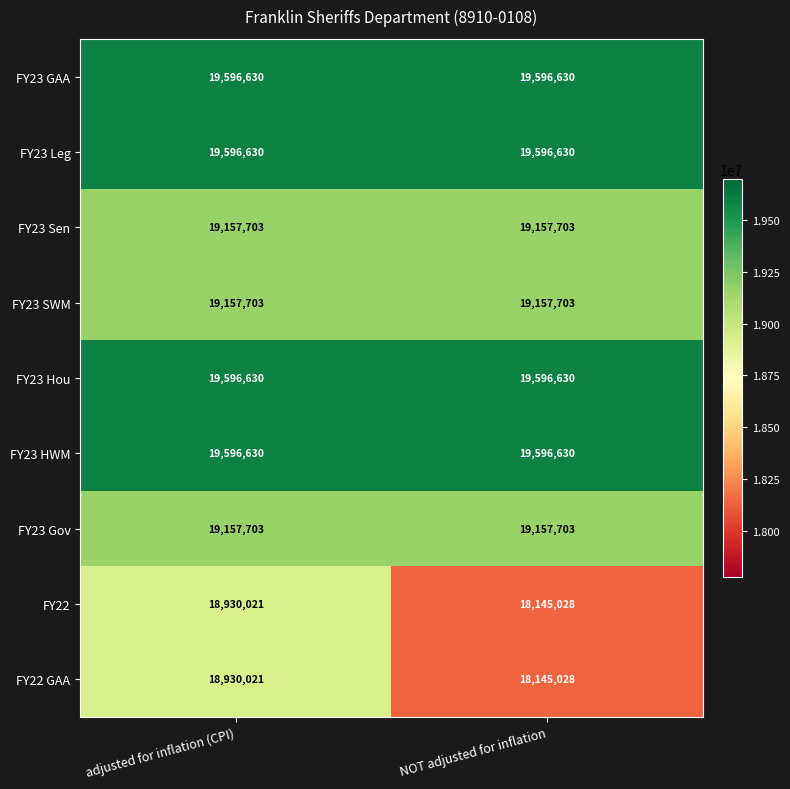

Reading left to right, transcribe all the data shown in this chart.

FY23 GAA: adjusted for inflation (CPI)=19596630	NOT adjusted for inflation=19596630
FY23 Leg: adjusted for inflation (CPI)=19596630	NOT adjusted for inflation=19596630
FY23 Sen: adjusted for inflation (CPI)=19157703	NOT adjusted for inflation=19157703
FY23 SWM: adjusted for inflation (CPI)=19157703	NOT adjusted for inflation=19157703
FY23 Hou: adjusted for inflation (CPI)=19596630	NOT adjusted for inflation=19596630
FY23 HWM: adjusted for inflation (CPI)=19596630	NOT adjusted for inflation=19596630
FY23 Gov: adjusted for inflation (CPI)=19157703	NOT adjusted for inflation=19157703
FY22: adjusted for inflation (CPI)=18930021	NOT adjusted for inflation=18145028
FY22 GAA: adjusted for inflation (CPI)=18930021	NOT adjusted for inflation=18145028